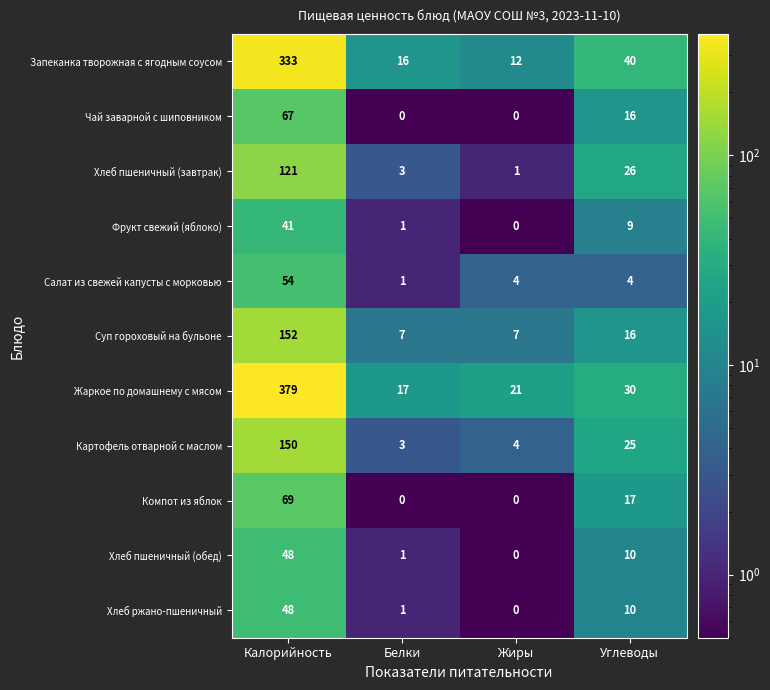

What is the difference between the highest and lowest values at Белки?

17